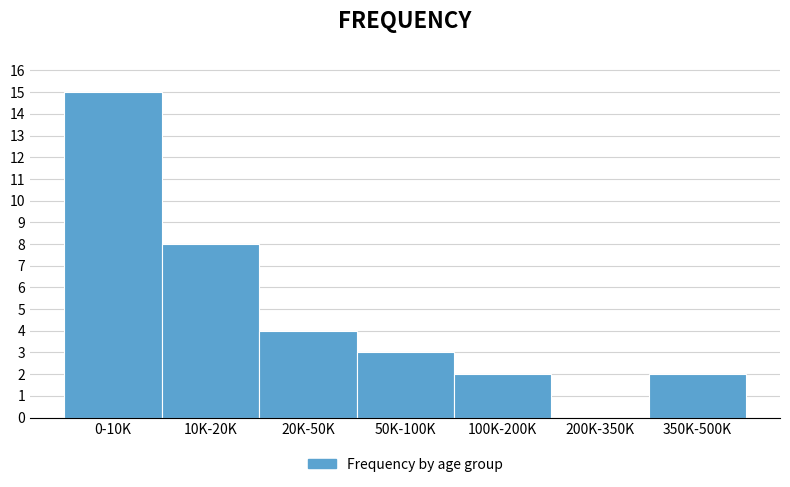

Reading left to right, transcribe all the data shown in this chart.

0-10K=15	10K-20K=8	20K-50K=4	50K-100K=3	100K-200K=2	200K-350K=0	350K-500K=2